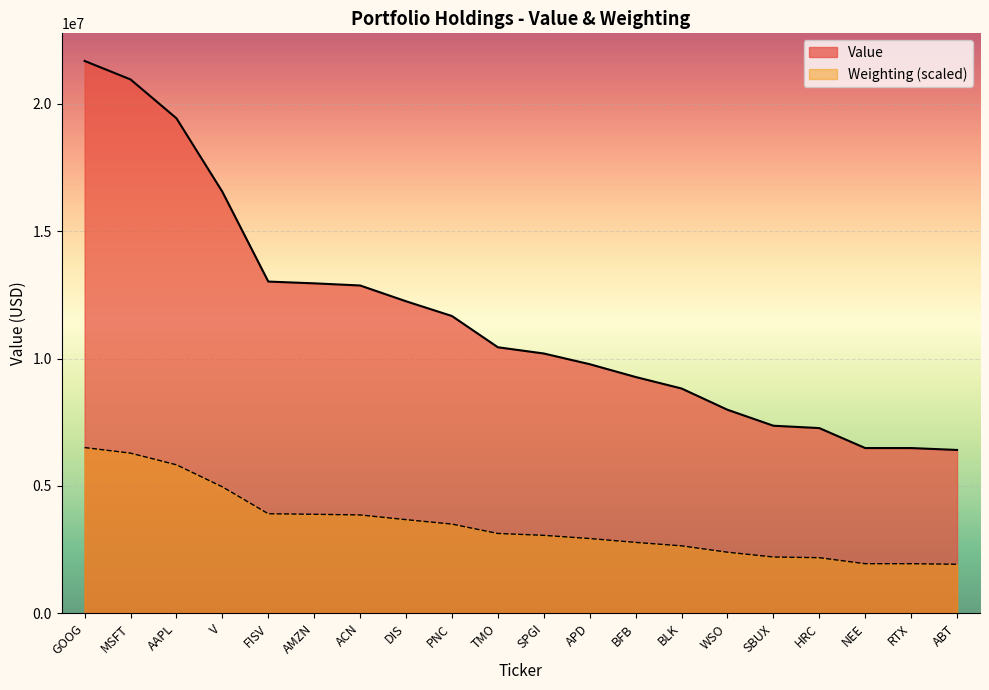

What is the sum of all Value values?

231950000.0